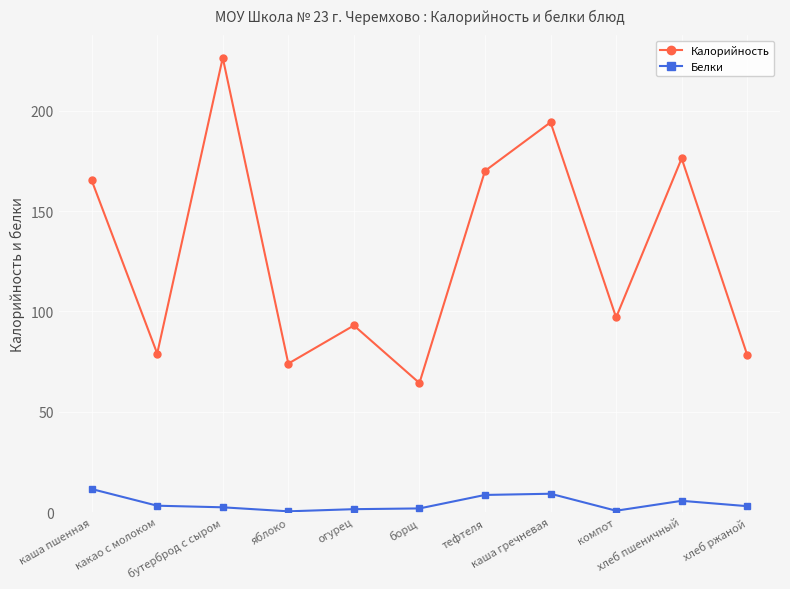

At how many categories does at least one series exceed 157?

5